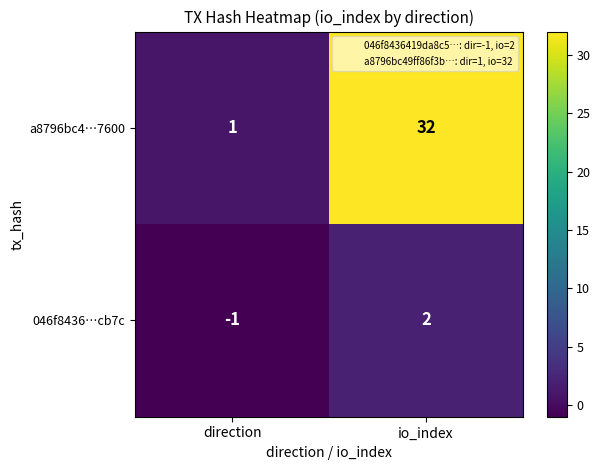

At which label is a8796bc4…7600 closest to 16?

direction